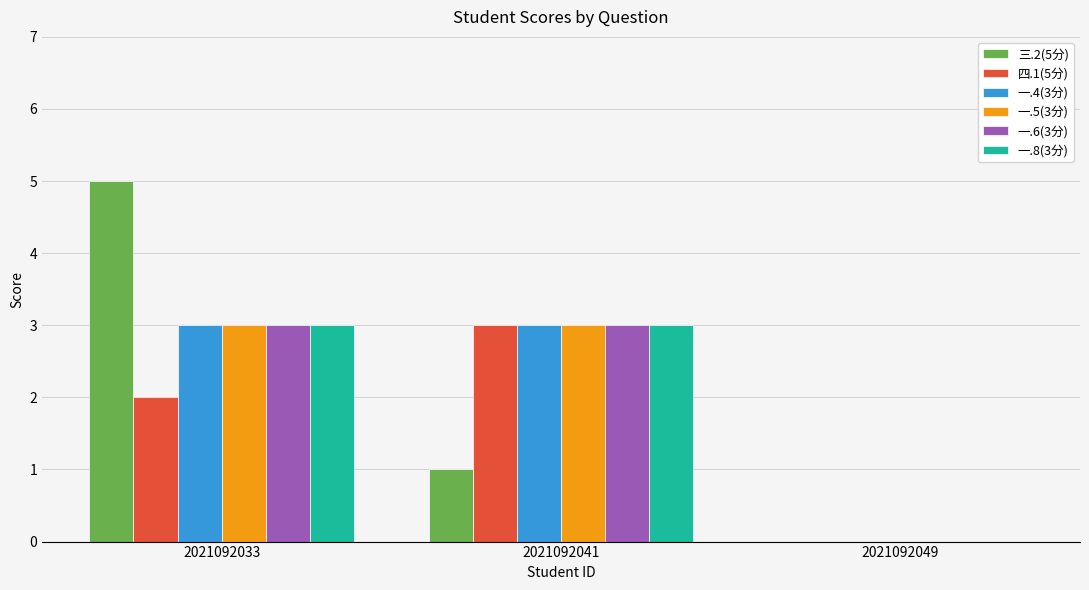

Count the number of categories in the chart.

3